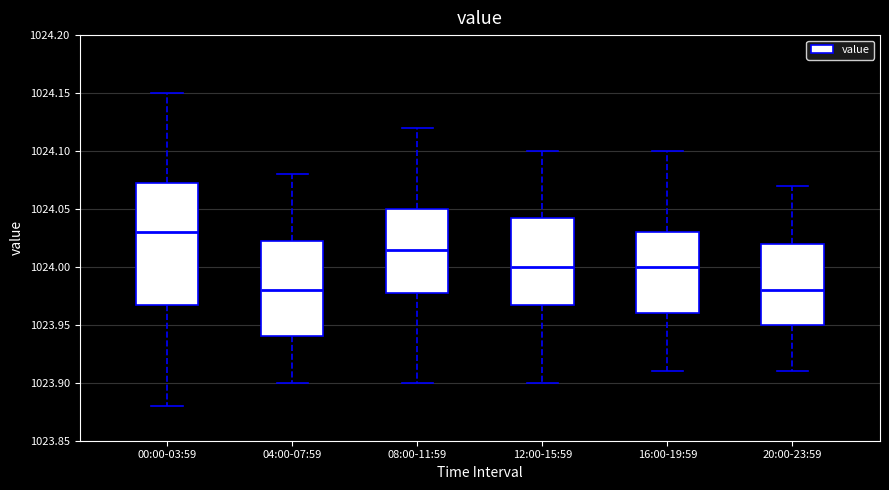

Reading left to right, transcribe this box plot: for each box, give where its median line is, the range the box spans, and where its two whiskers end, as read against the y-axis. The values are not printed on the chart, so give them approximately, as read against the axis.

00:00-03:59: median 1024.030, box 1023.970 to 1024.075, whiskers 1023.880 to 1024.150
04:00-07:59: median 1023.980, box 1023.940 to 1024.025, whiskers 1023.900 to 1024.080
08:00-11:59: median 1024.015, box 1023.980 to 1024.050, whiskers 1023.900 to 1024.120
12:00-15:59: median 1024.000, box 1023.970 to 1024.045, whiskers 1023.900 to 1024.100
16:00-19:59: median 1024.000, box 1023.960 to 1024.030, whiskers 1023.910 to 1024.100
20:00-23:59: median 1023.980, box 1023.950 to 1024.020, whiskers 1023.910 to 1024.070